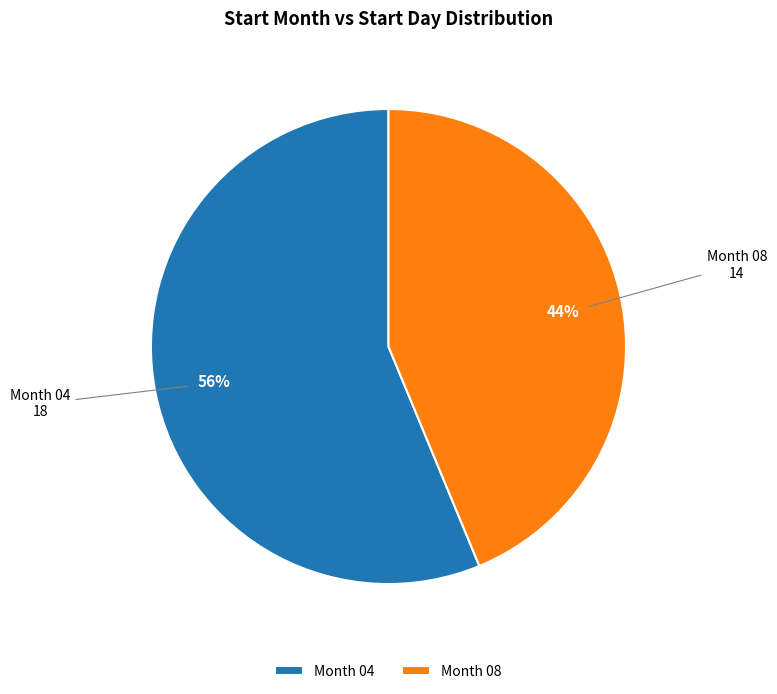

Is it true that Month 08 is 44% of the pie?

True